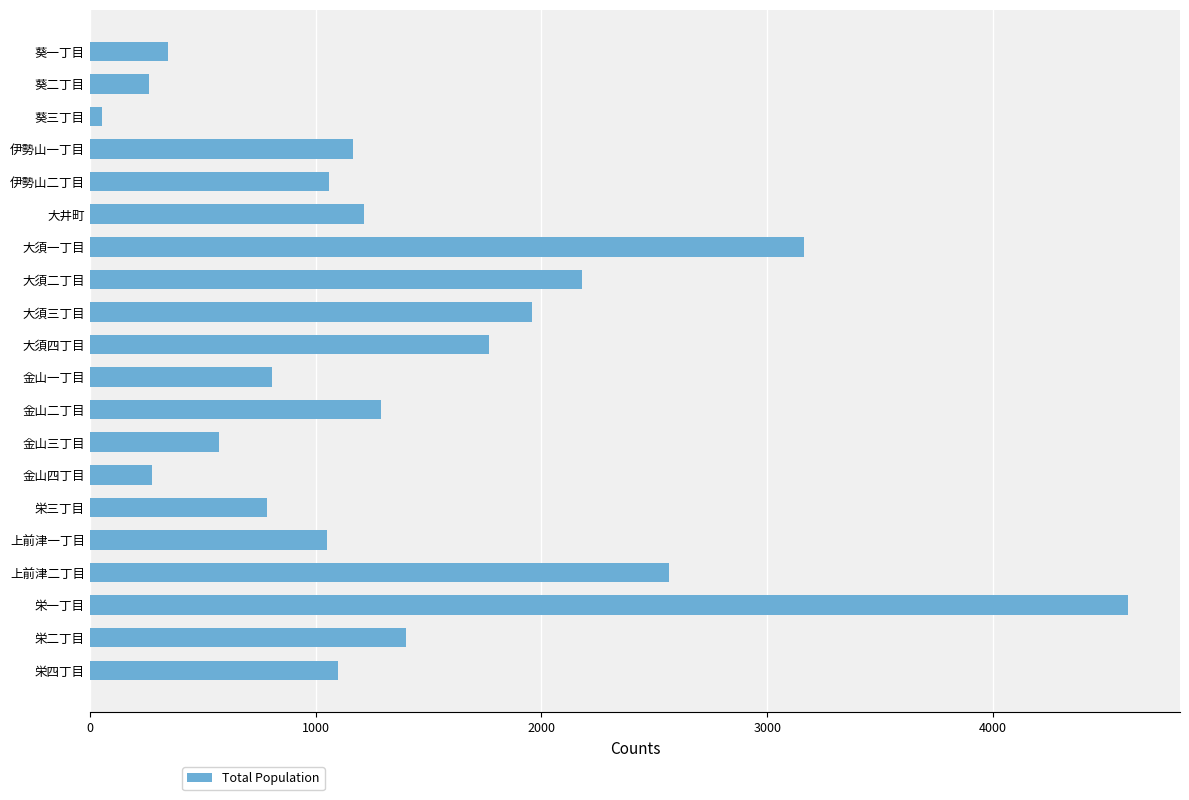

Count the number of data series in this chart.

1